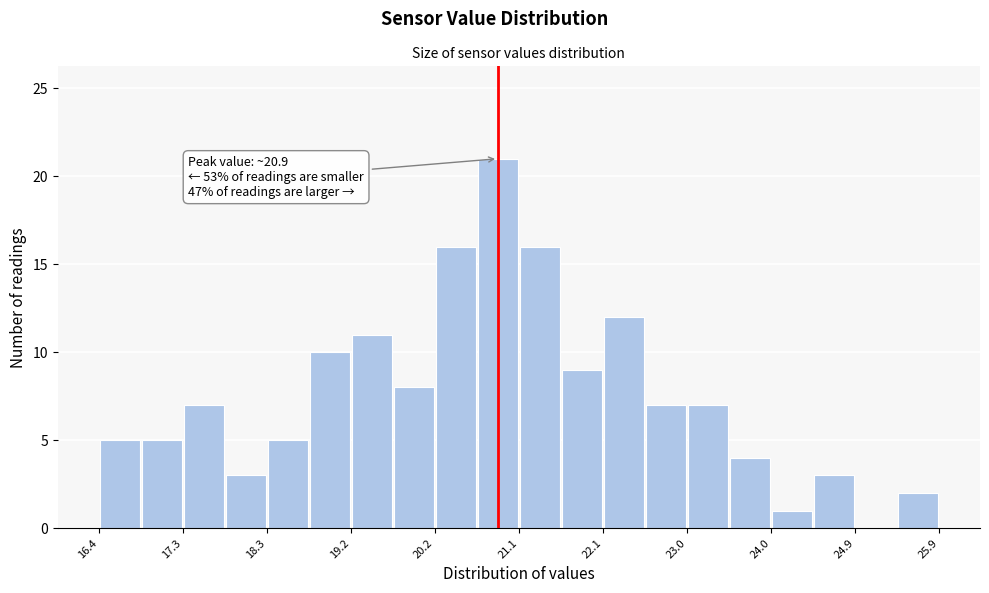

Over which range of the x-axis is the bar tallest?

20.7 to 21.2